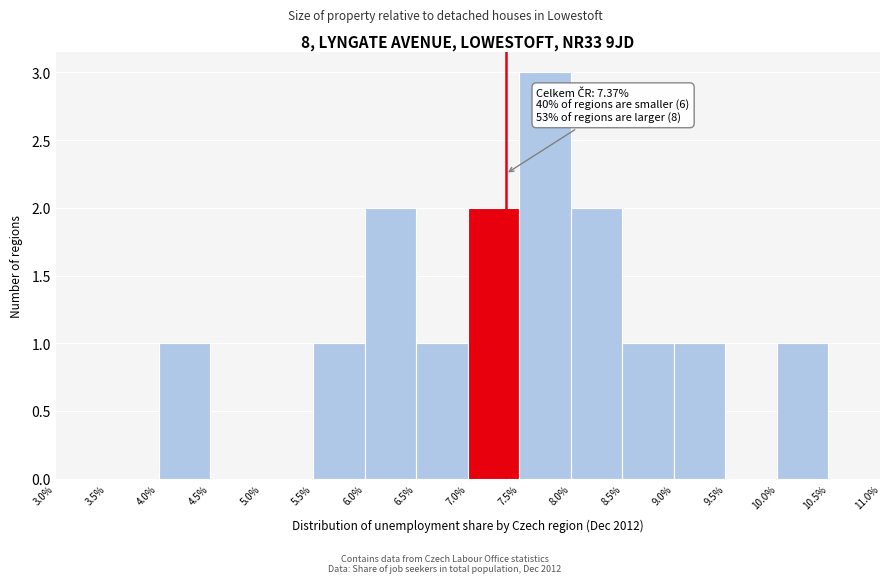

Over which range of the x-axis is the bar tallest?

7.5% to 8.0%